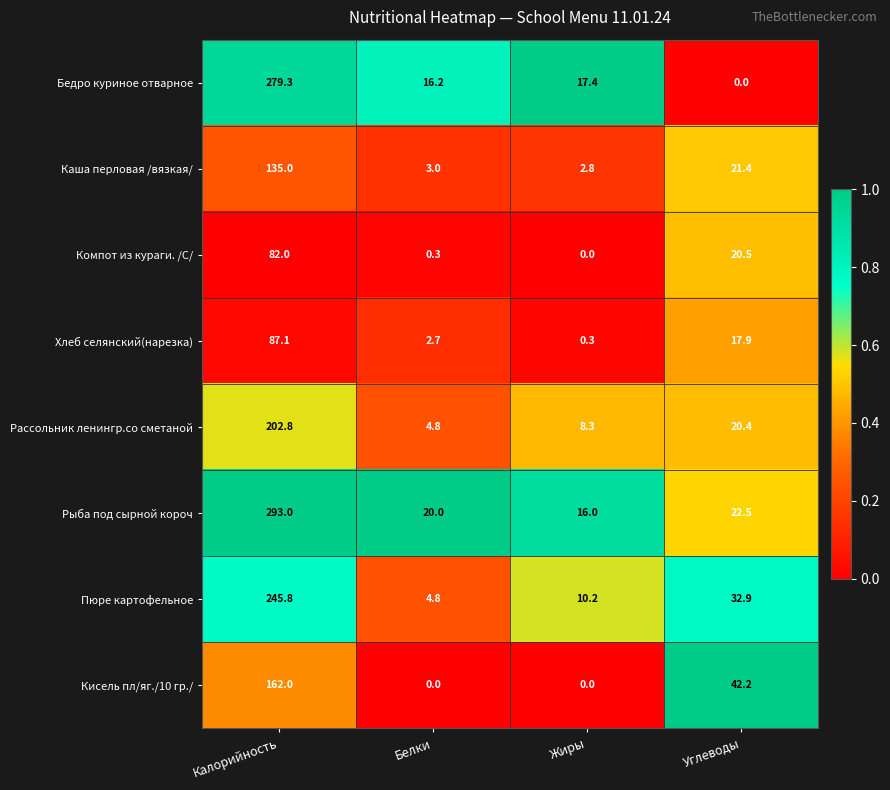

True or false: Хлеб селянский(нарезка) has a value of 1.5 at Белки.

False